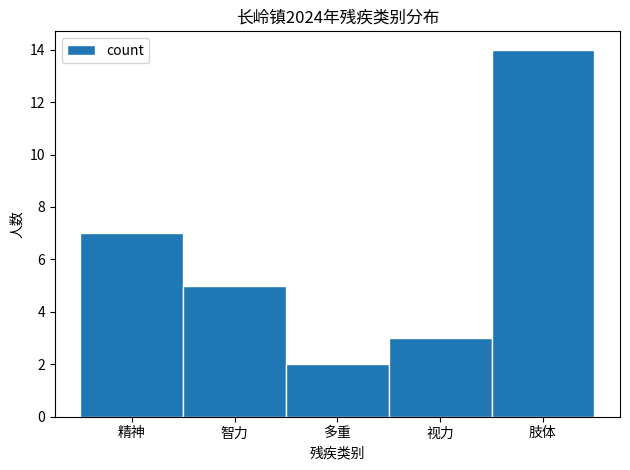

Reading left to right, what are all the values shown in this chart?

7	5	2	3	14